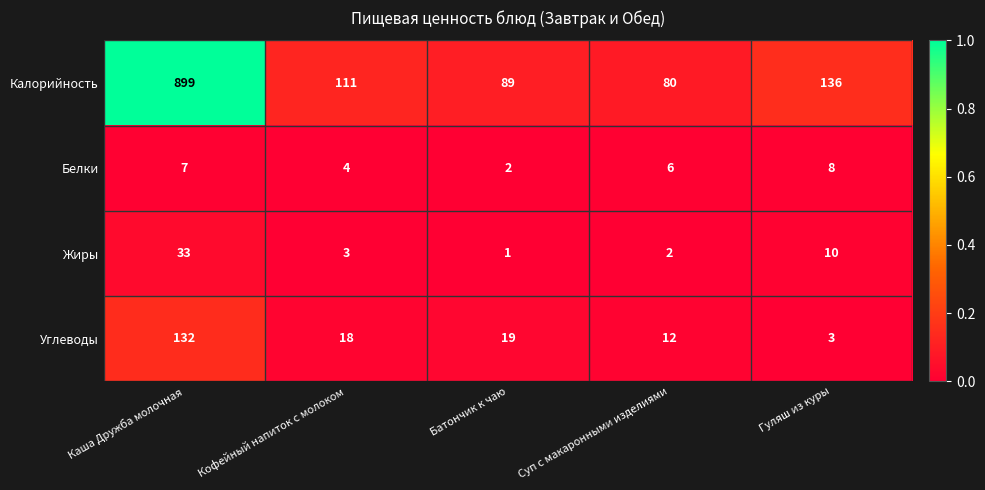

How many distinct data groups are displayed?

4